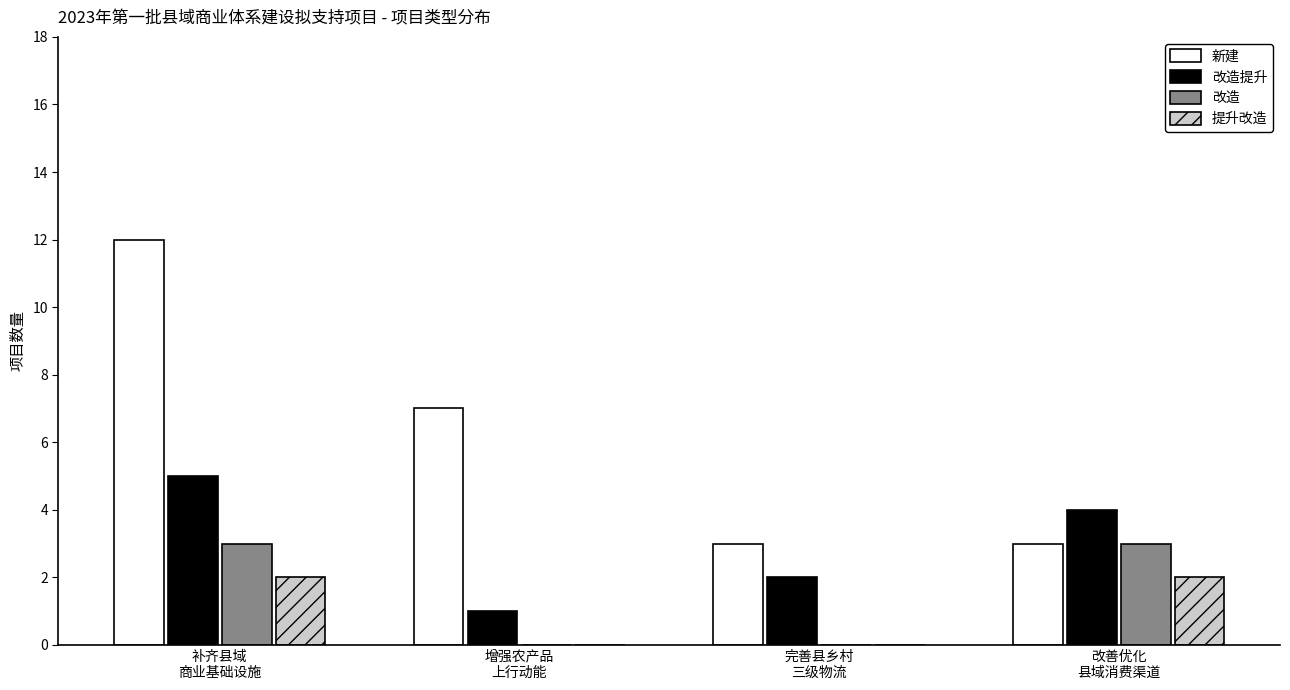

Which series has the largest range (max minus min)?

新建